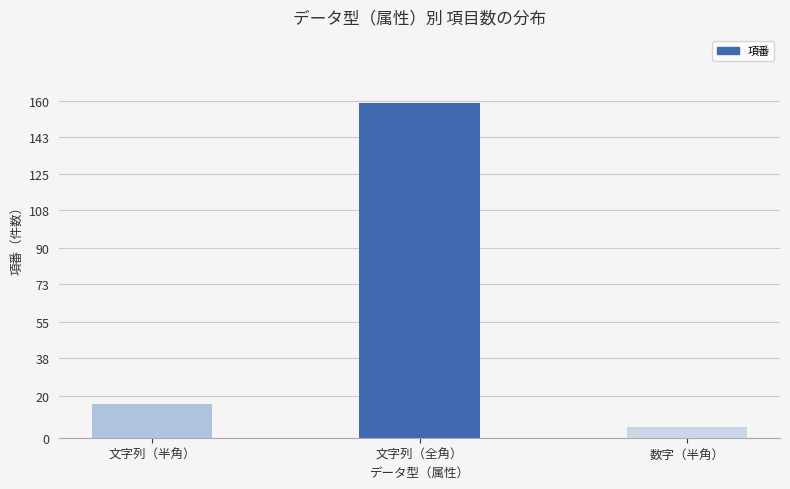

What is the minimum value shown in the chart?

5